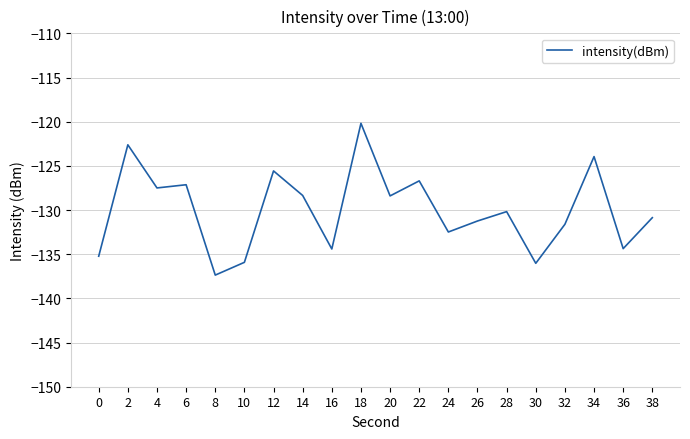

Is this an area chart (filled region under the line)?

No